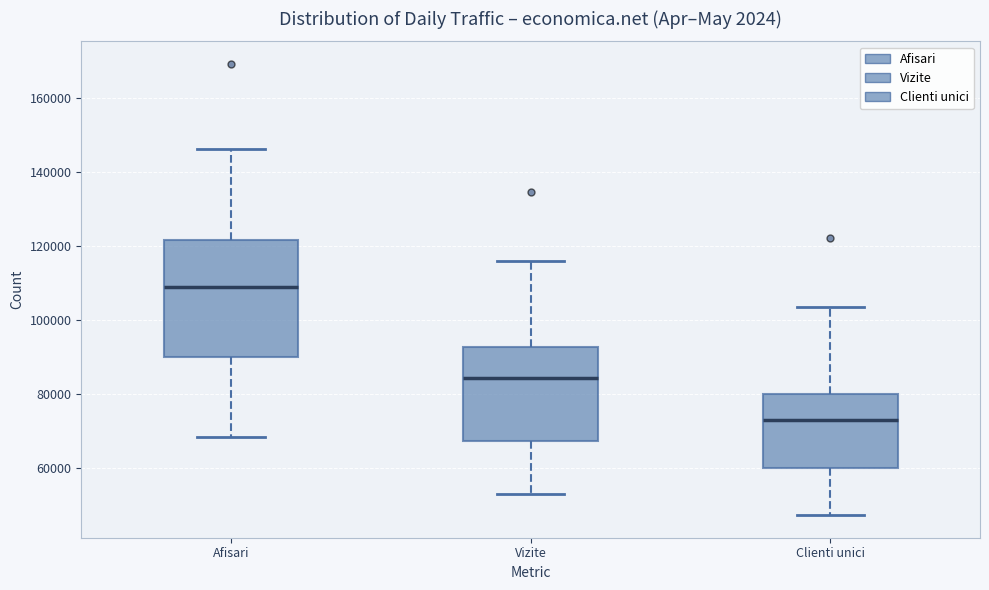

Reading left to right, read every box against the y-axis: the position of its median line, the range the box covers, and the ends of its whiskers. The values are not printed on the chart, so give them approximately, as read against the axis.

Afisari: median 108000, box 90000 to 122000, whiskers 68000 to 146000
Vizite: median 84000, box 68000 to 92000, whiskers 52000 to 116000
Clienti unici: median 72000, box 60000 to 80000, whiskers 48000 to 104000